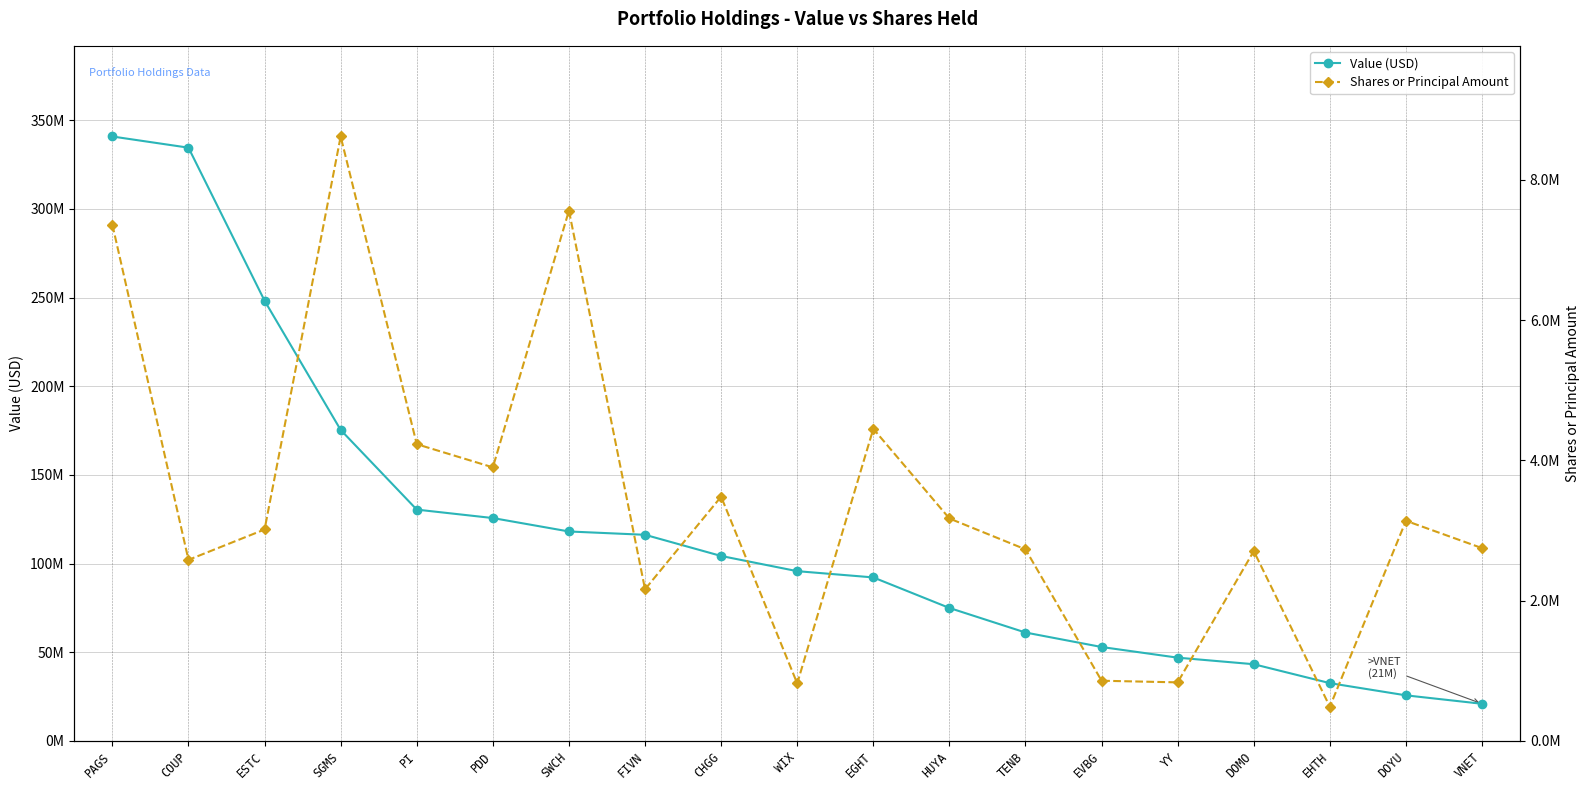

What is the label of the 3rd point from the right?

EHTH